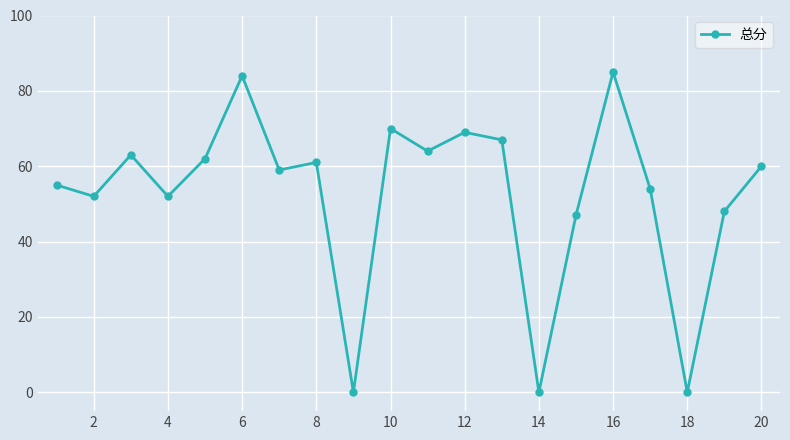

Reading right to left, transcribe all the data shown in this chart.

60	48	0	54	85	47	0	67	69	64	70	0	61	59	84	62	52	63	52	55